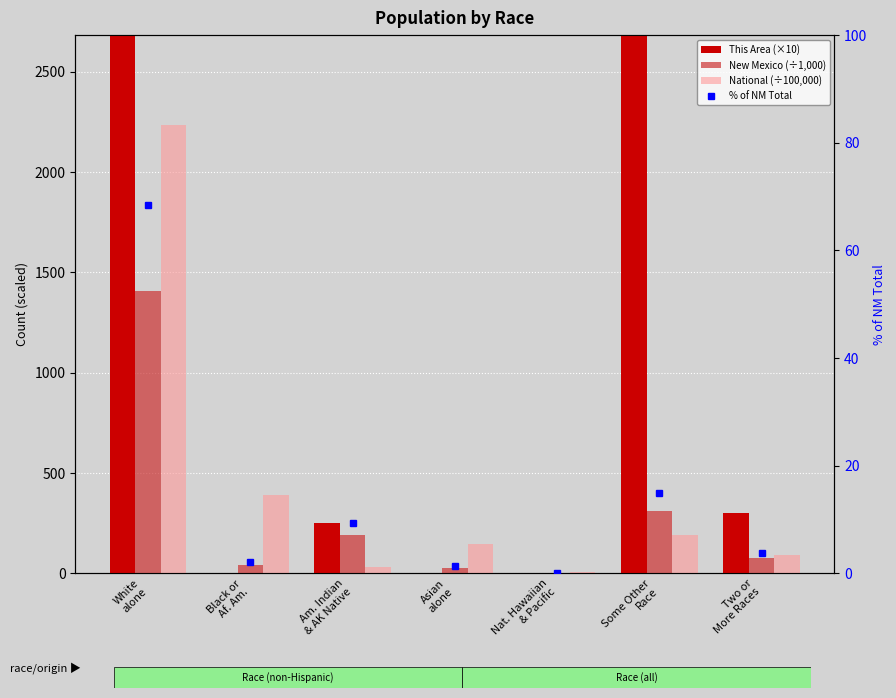

What are all the series names shown in the legend?

This Area (×10), New Mexico (÷1,000), National (÷100,000), % of NM Total